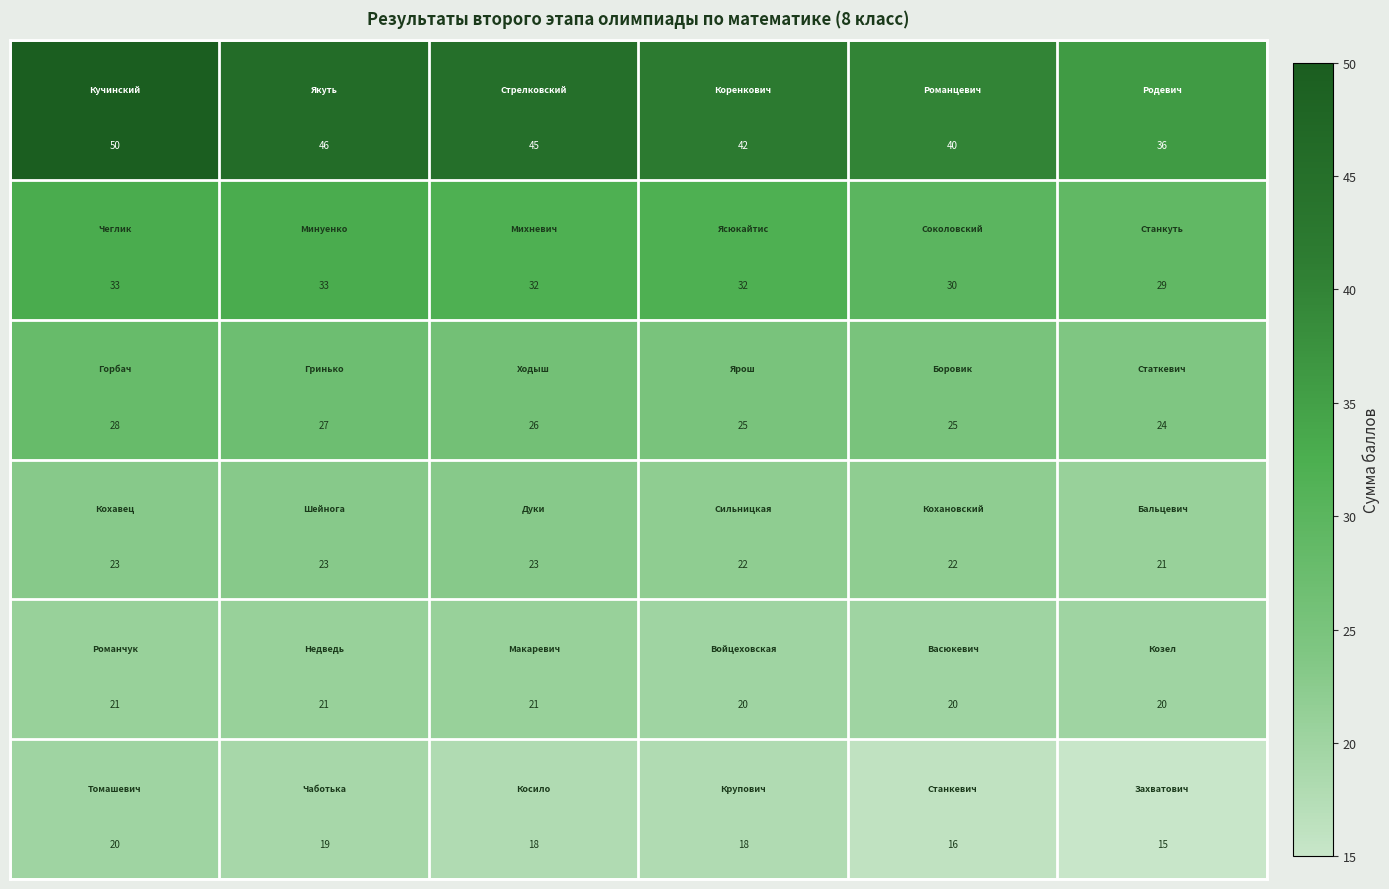

What is the maximum value shown in the chart?

50